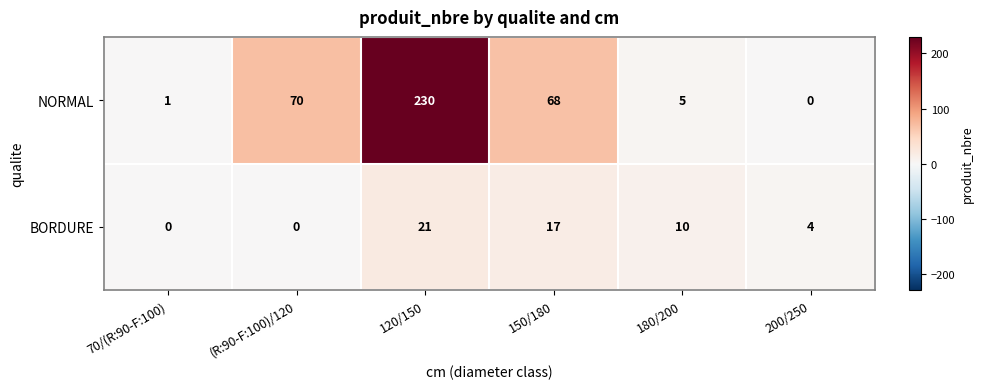

List the series in order of their peak value, highest first.

NORMAL, BORDURE